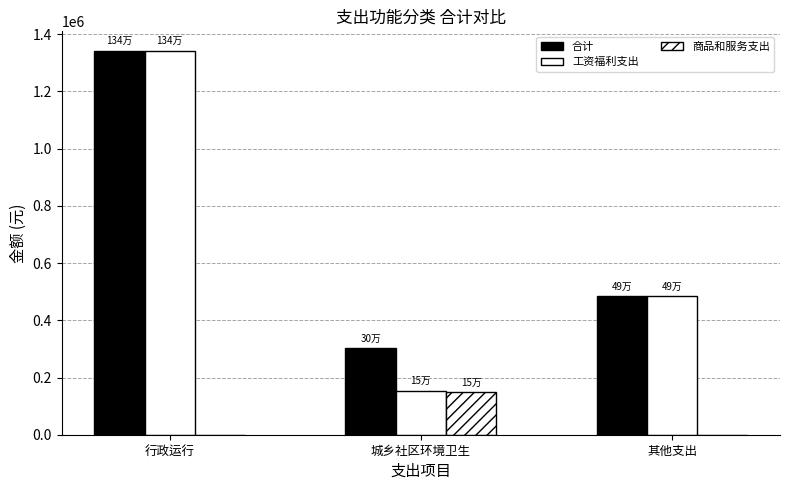

Which series has the widest spread of values?

工资福利支出